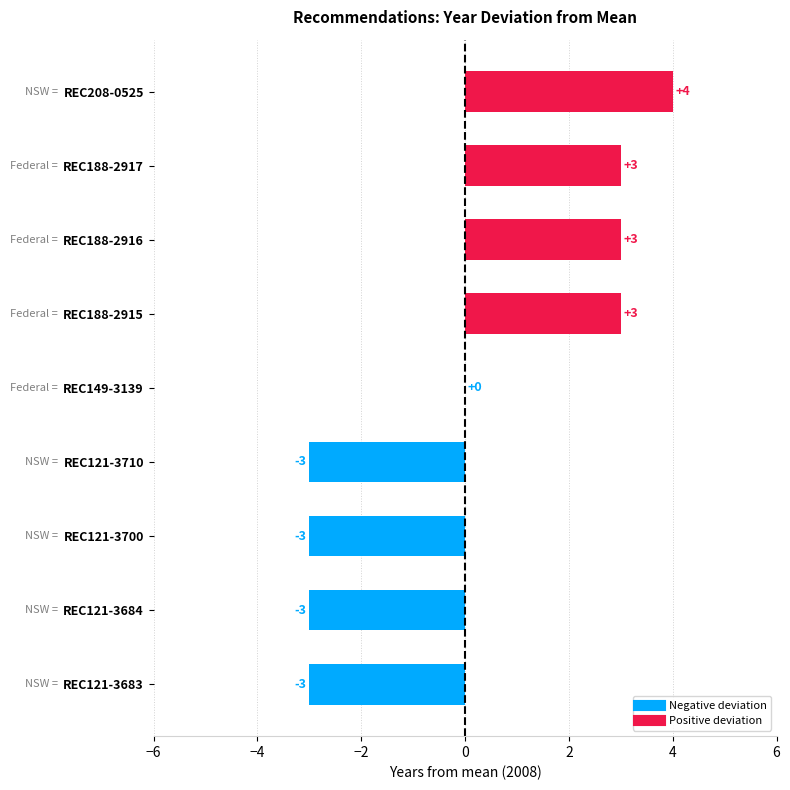

What is the maximum value shown in the chart?

4